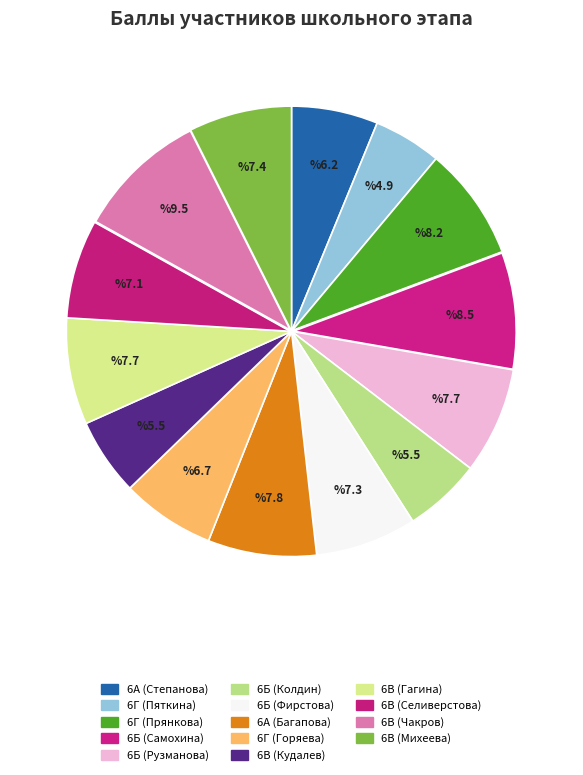

To the nearest percent, what percentage of the pie is 6В (Гагина)?

8%